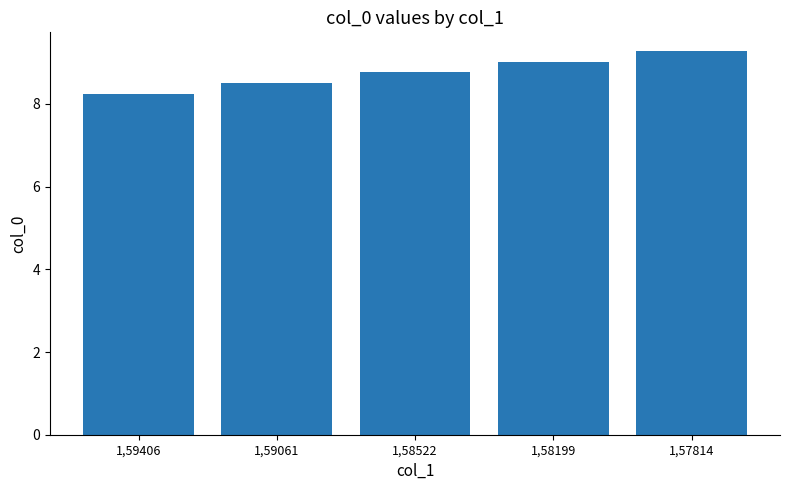

List the labels in order of value, smallest first.

1,59406, 1,59061, 1,58522, 1,58199, 1,57814